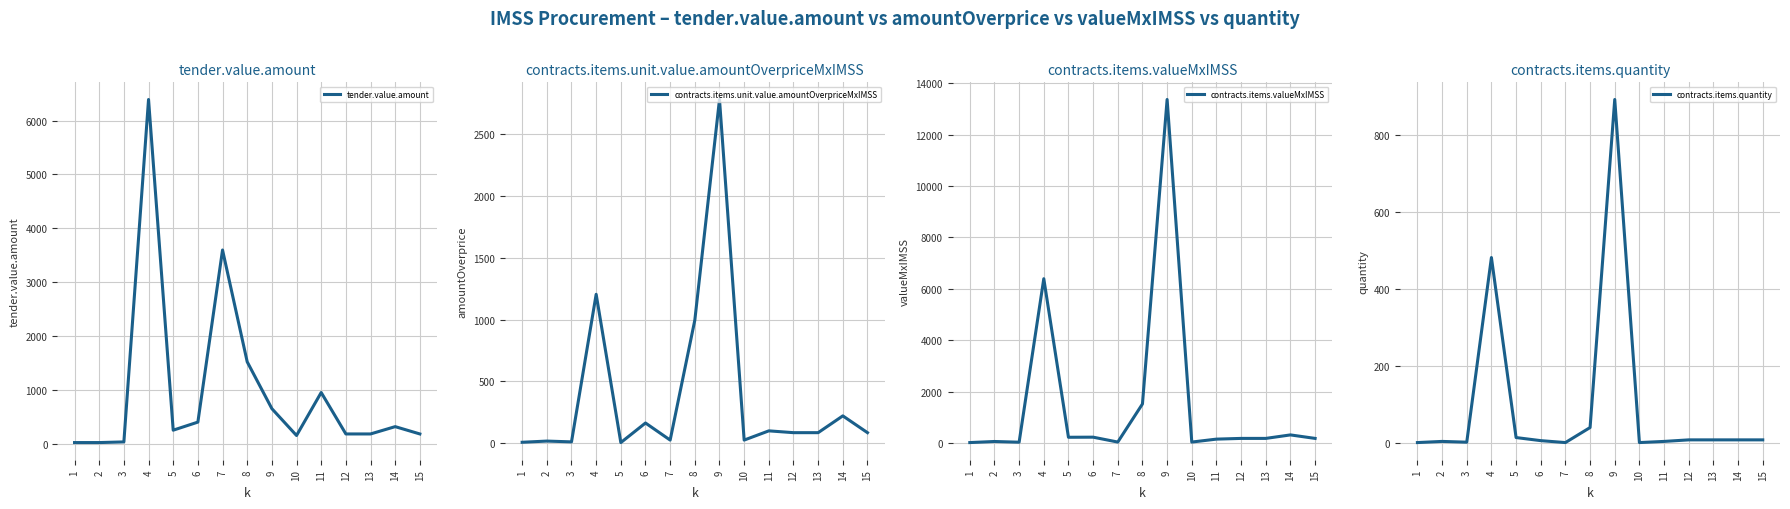

Reading left to right, extract all data points from this chart.

tender.value.amount: 1=20.0	2=20.0	3=32.0	4=6392.5	5=250.0	6=400.0	7=3597.0	8=1520.0	9=650.0	10=151.3	11=950.0	12=180.0	13=180.0	14=316.0	15=180.0
contracts.items.unit.value.amountOverpriceMxIMSS: 1=7.2	2=16.9	3=10.4	4=1205.5	5=4.8	6=163.3	7=24.9	8=996.5	9=2783.3	10=24.9	11=99.7	12=85.0	13=85.0	14=221.0	15=85.0
contracts.items.valueMxIMSS: 1=18.0	2=60.0	3=32.0	4=6392.5	5=224.0	6=228.0	7=38.0	8=1520.0	9=13365.0	10=38.0	11=152.0	12=180.0	13=180.0	14=316.0	15=180.0
contracts.items.quantity: 1=1.0	2=4.0	3=2.0	4=481.0	5=14.0	6=6.0	7=1.0	8=40.0	9=891.0	10=1.0	11=4.0	12=8.0	13=8.0	14=8.0	15=8.0